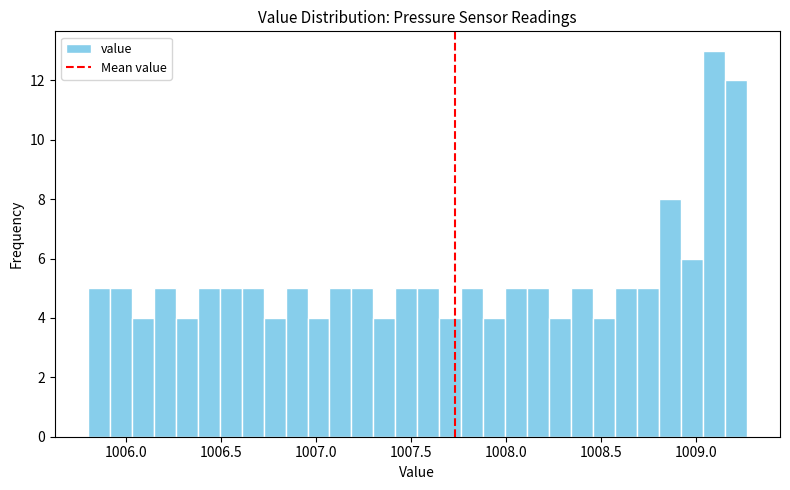

Around what value on the x-axis is the tallest bar? Give the approximate position of its centre, as read against the axis.

1009.10